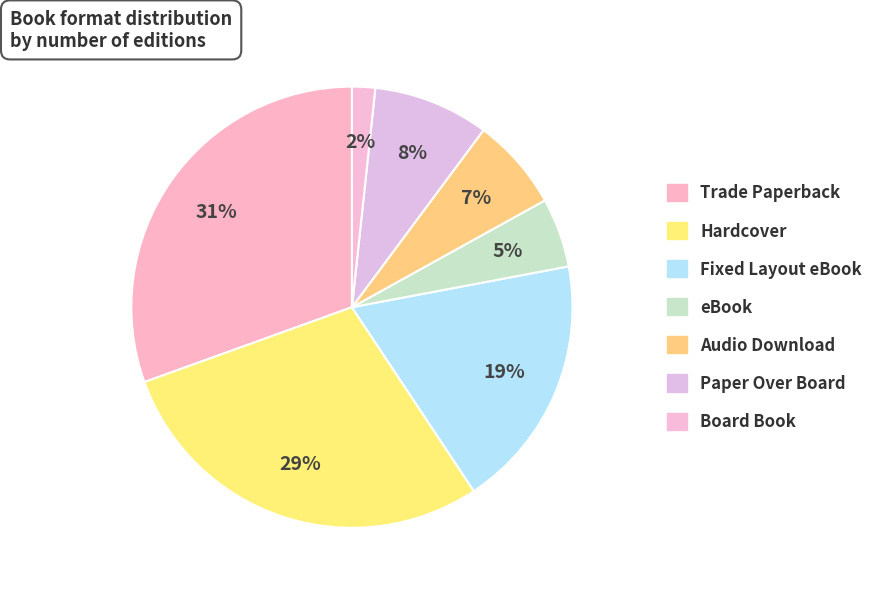

How many slices are in this pie chart?

7